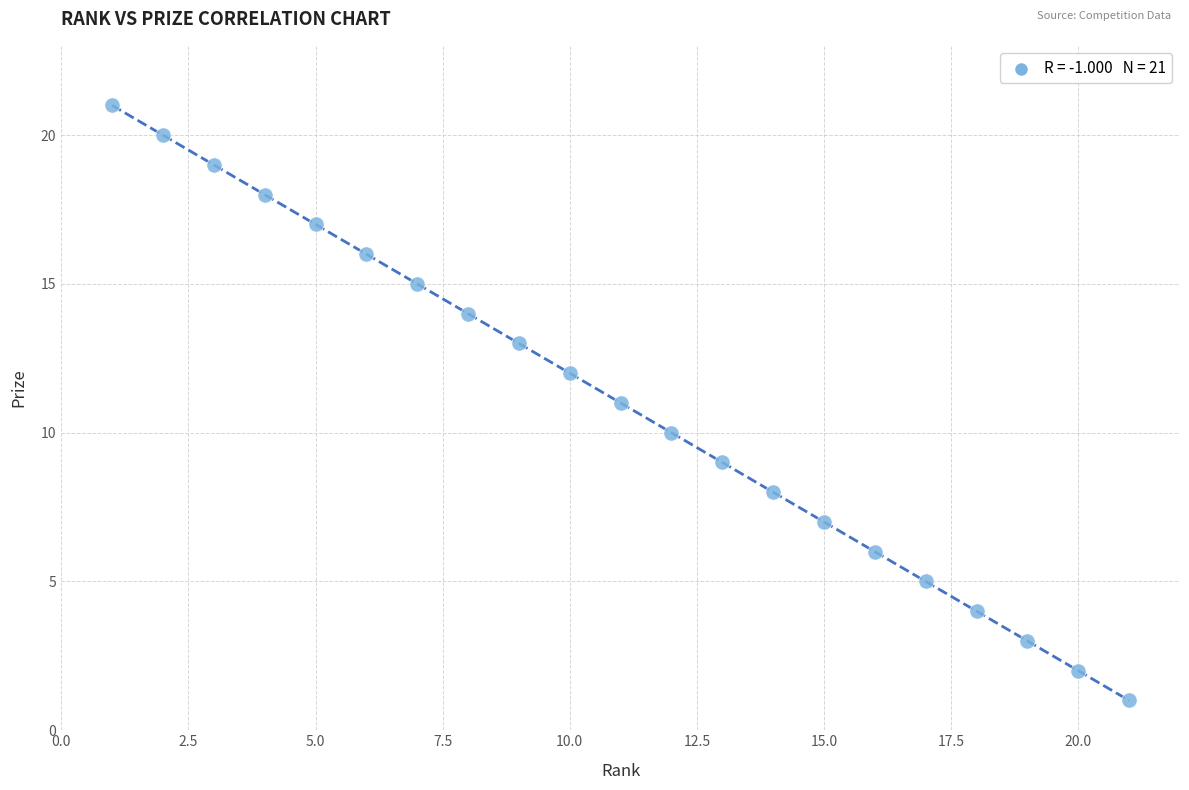

What is the range of X values (max minus min)?

20